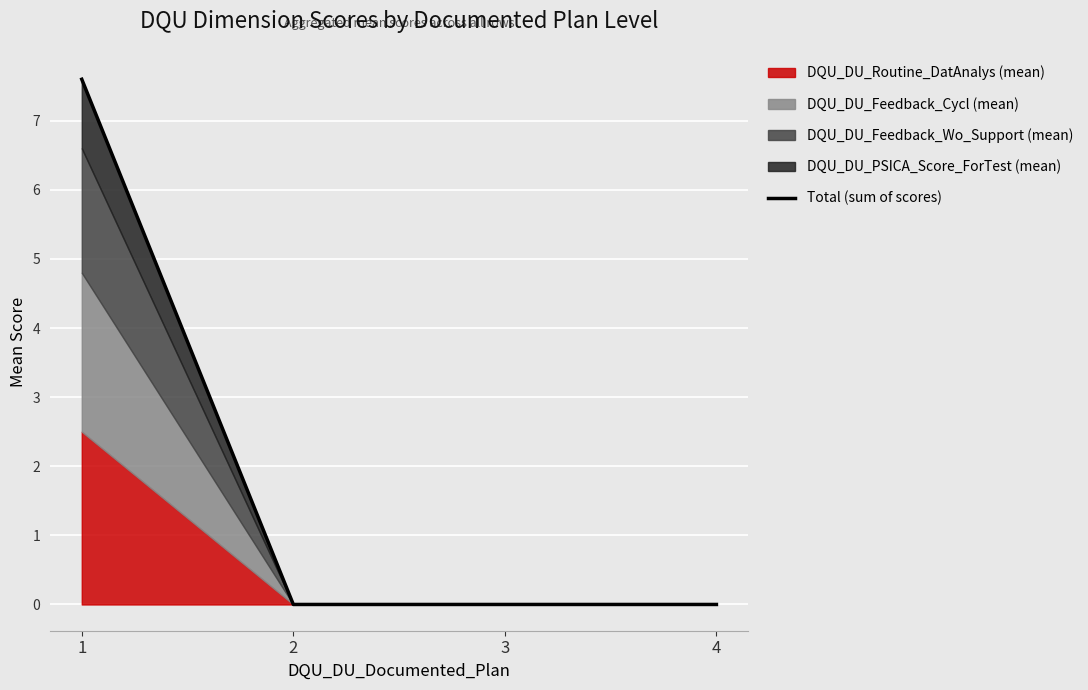

The chart shows a value of -5.0 at 2. True or false?

False